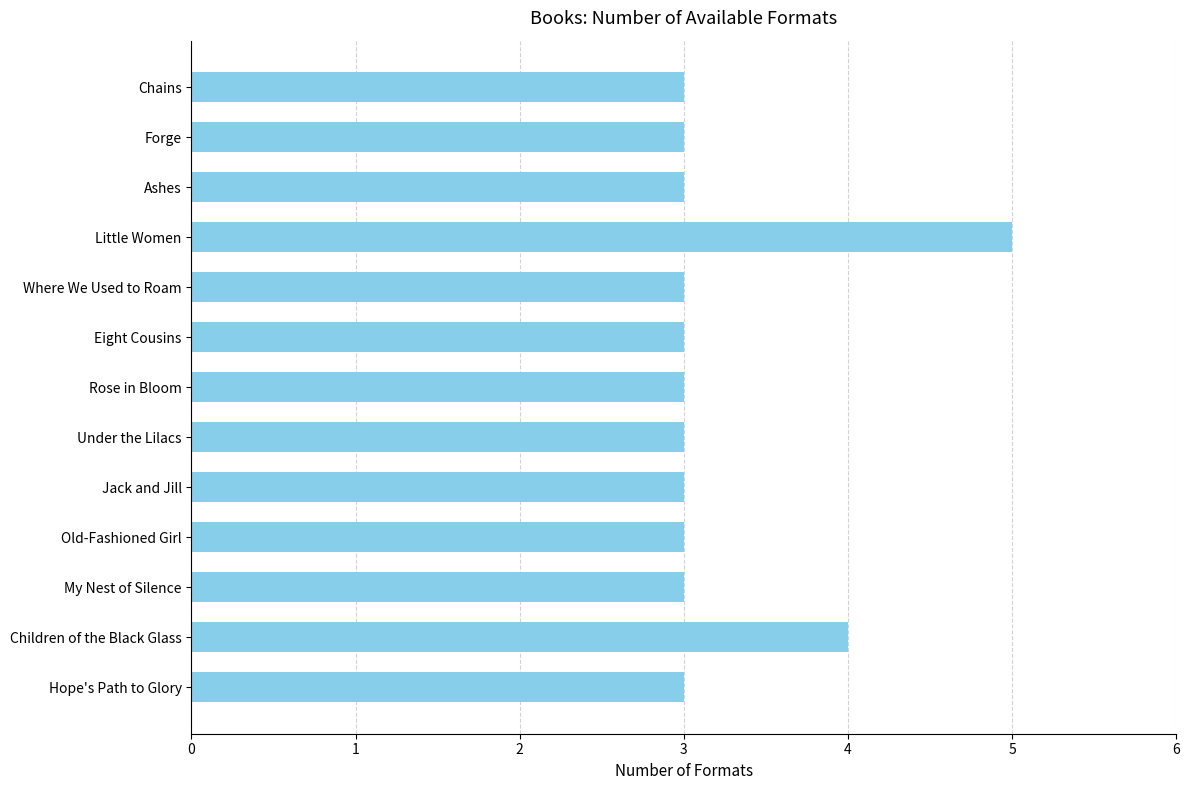

How many bars are there in total?

13